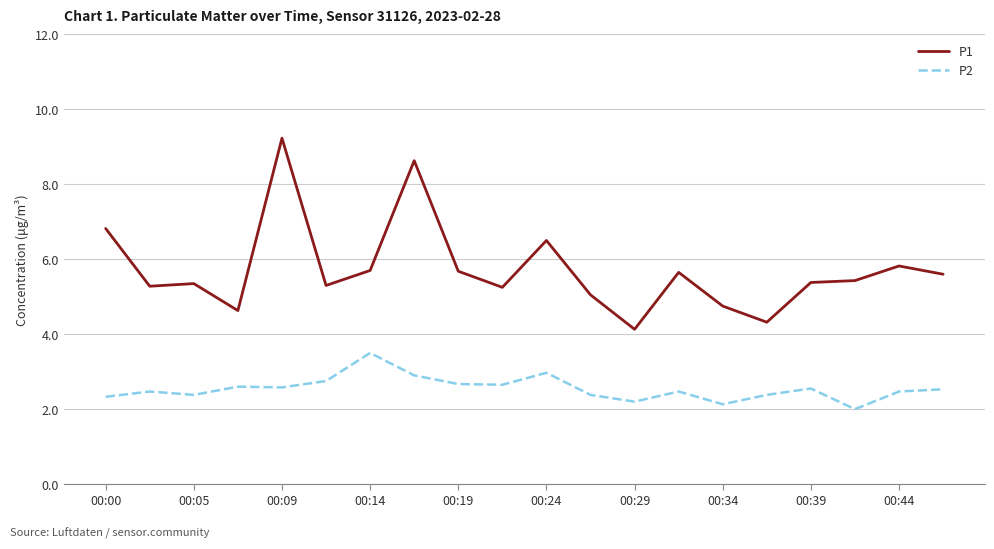

List the series in order of their peak value, highest first.

P1, P2